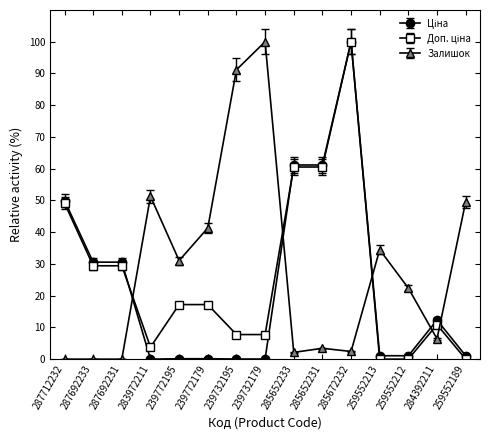

What is the greatest value displayed?

100.0